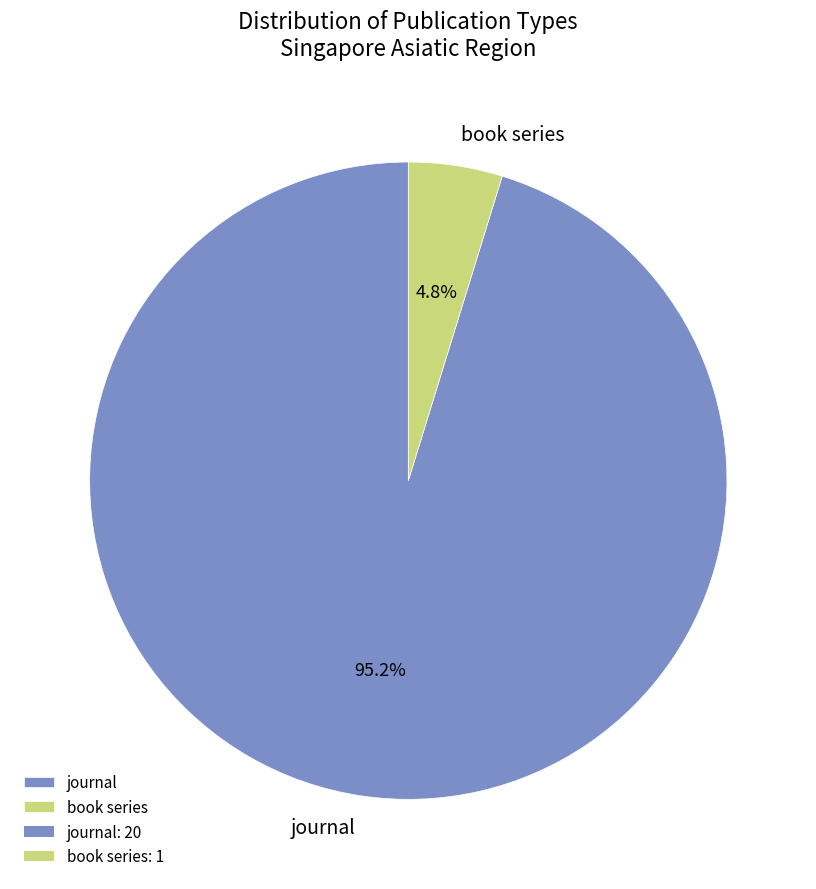

What percentage is the book series slice, to the nearest percent?

5%